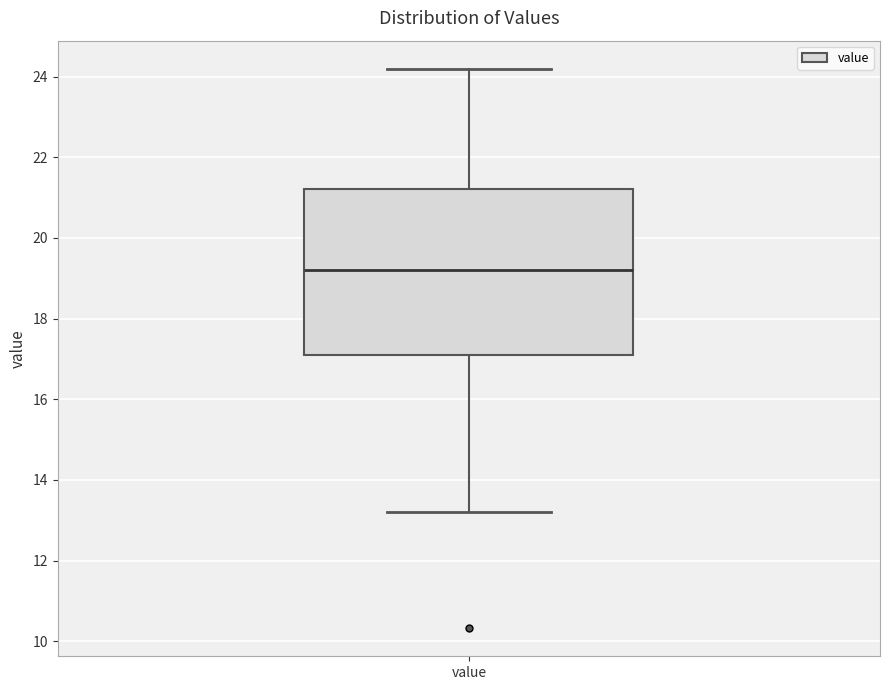

Where does the lower whisker of the box for value end on the y-axis? The values are not printed on the chart, so give them approximately, as read against the axis.

13.2